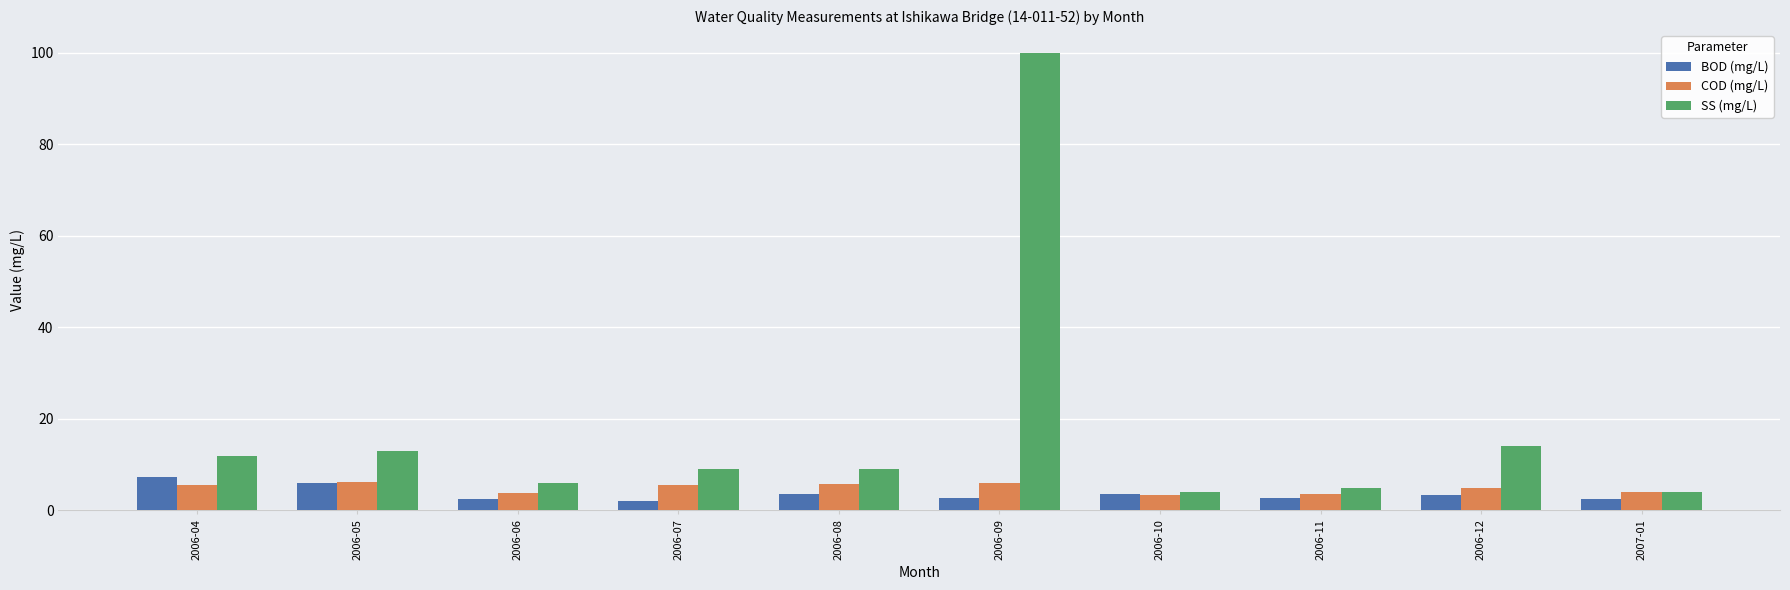

What is the label of the 6th bar from the left?

2006-09